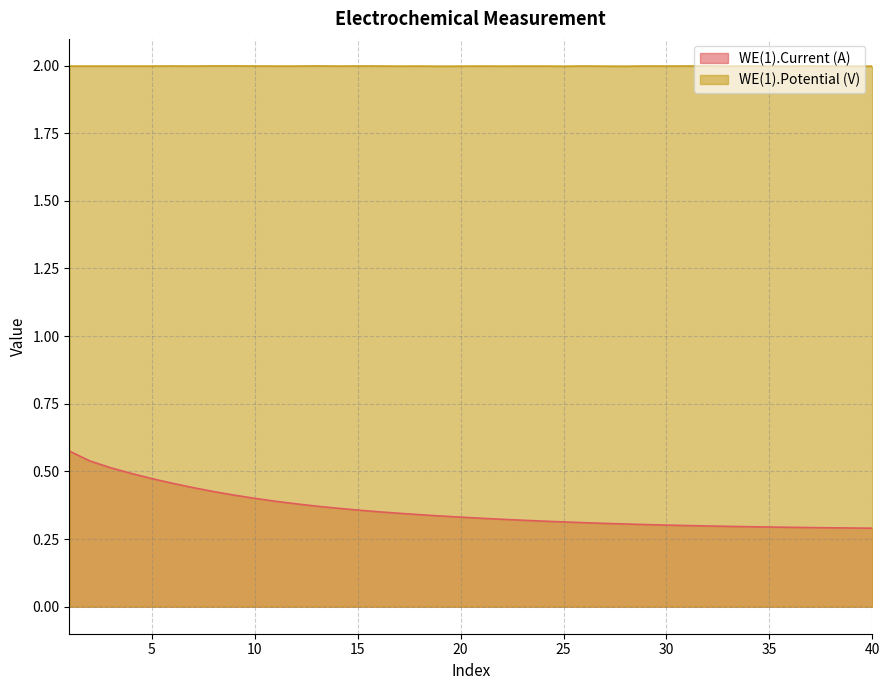

What is the value of the WE(1).Current (A) point at the 9th from the left?

0.4